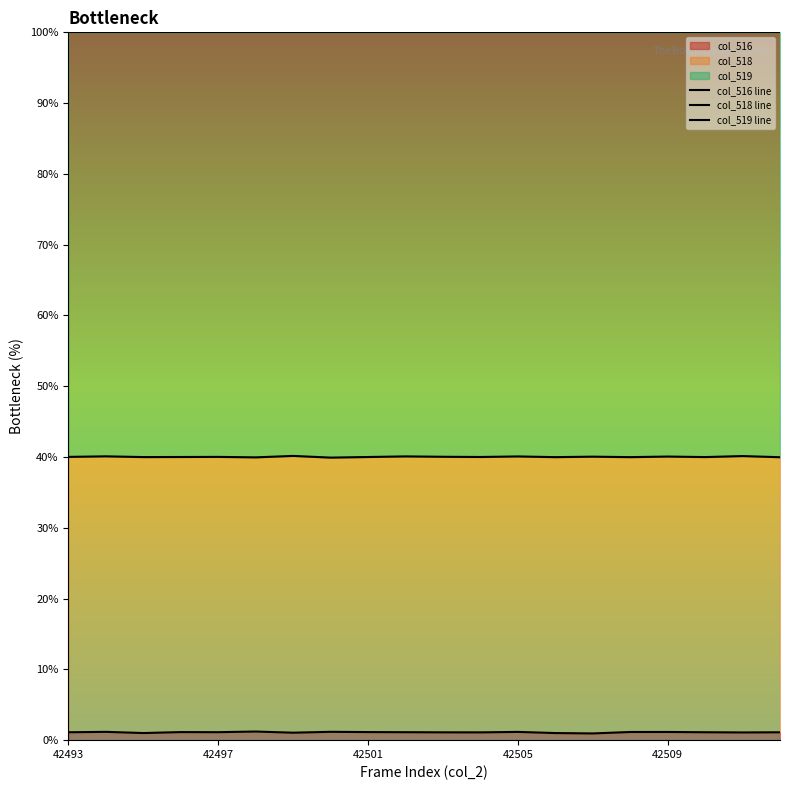

What is the difference between the maximum and minimum values in the col_518 line series?

0.2